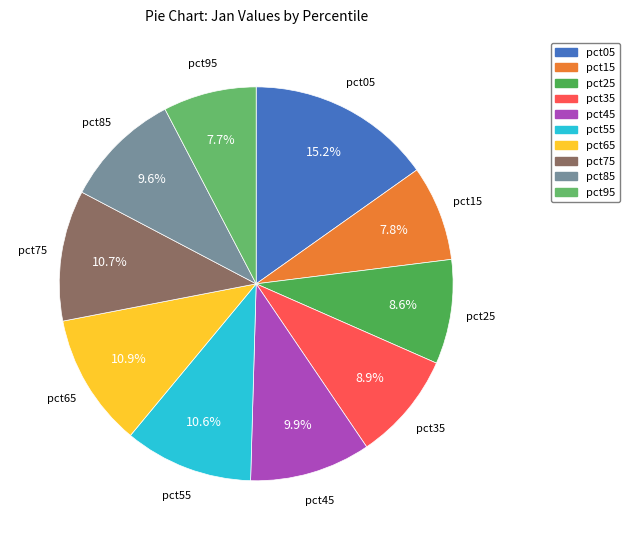

How much of the chart is everything except pct85?

90.4%